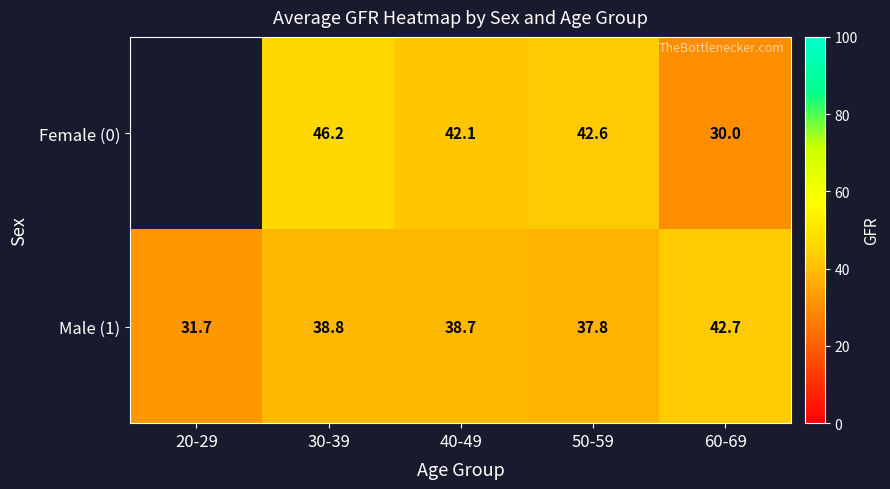

What is the sum of the Male (1) values at 60-69 and 20-29?

74.4